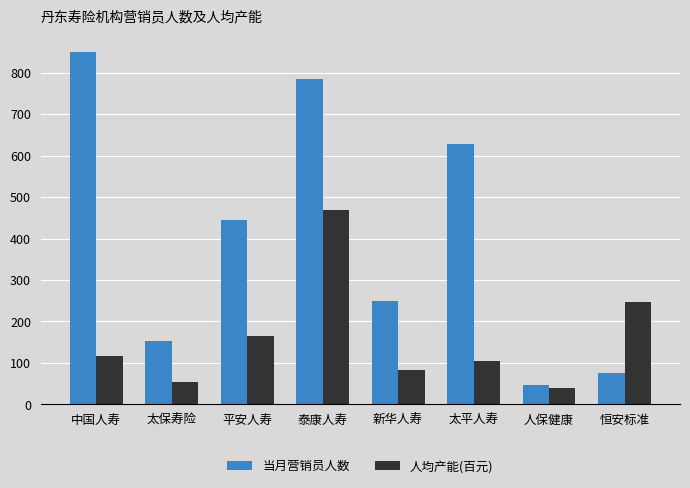

What is the spread (max minus min) of values at 恒安标准?

170.7